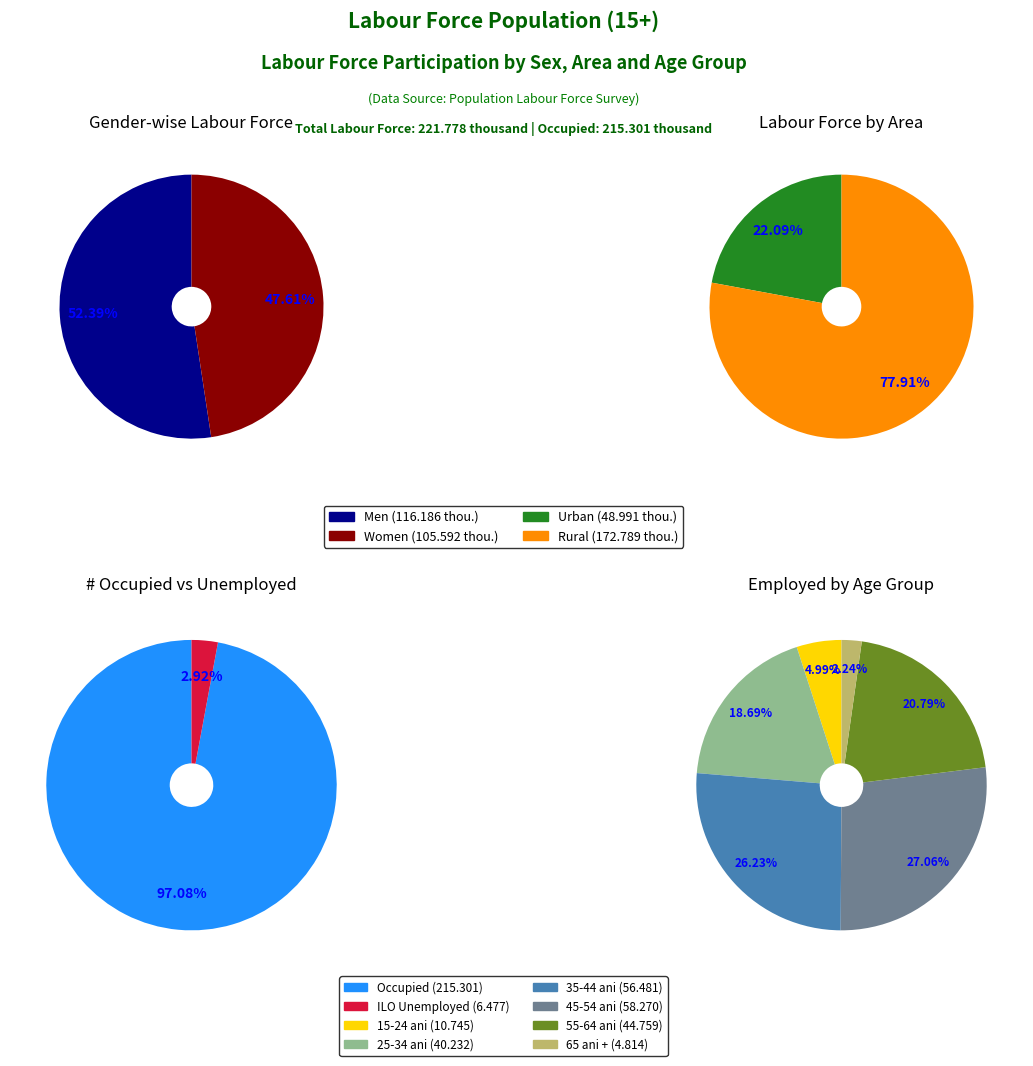

Rank the categories by value from lowest to highest.

Women, Men